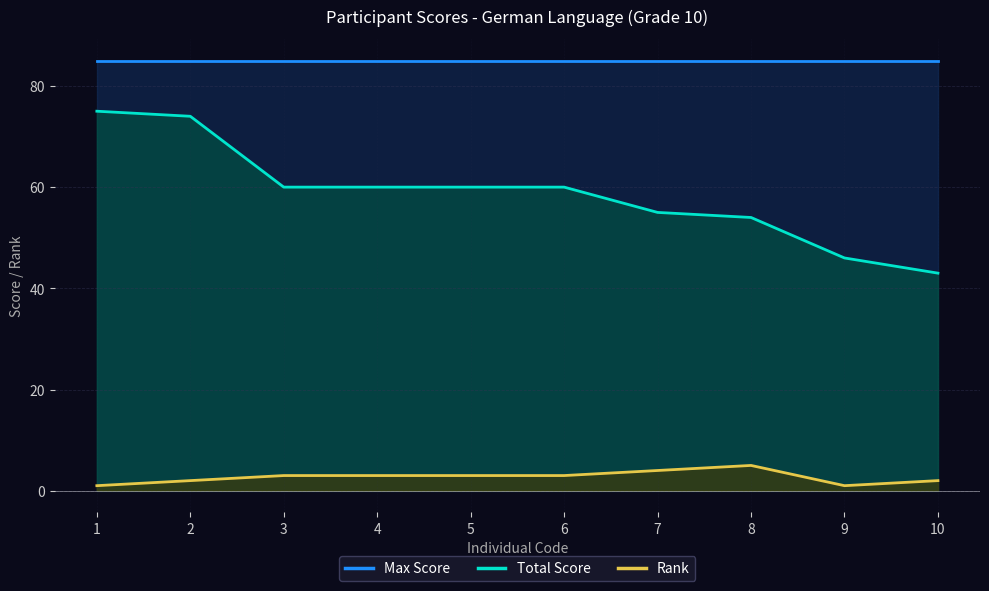

Is it true that Rank equals 3 at 4?

True